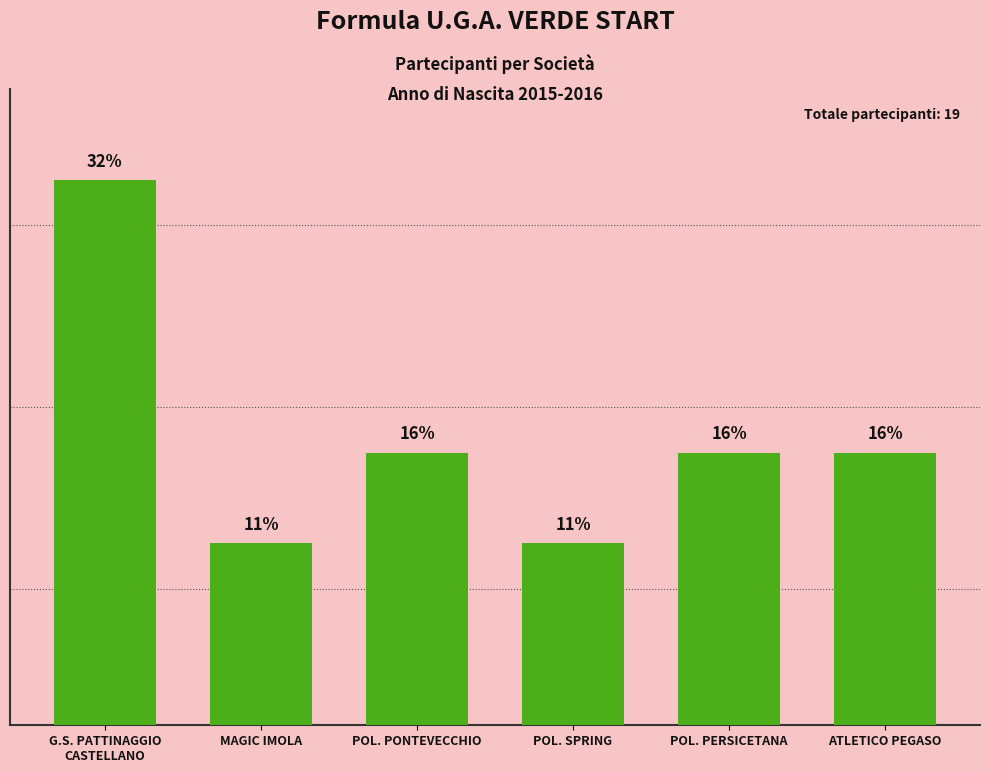

At which label is the value closest to 4?

POL. PONTEVECCHIO